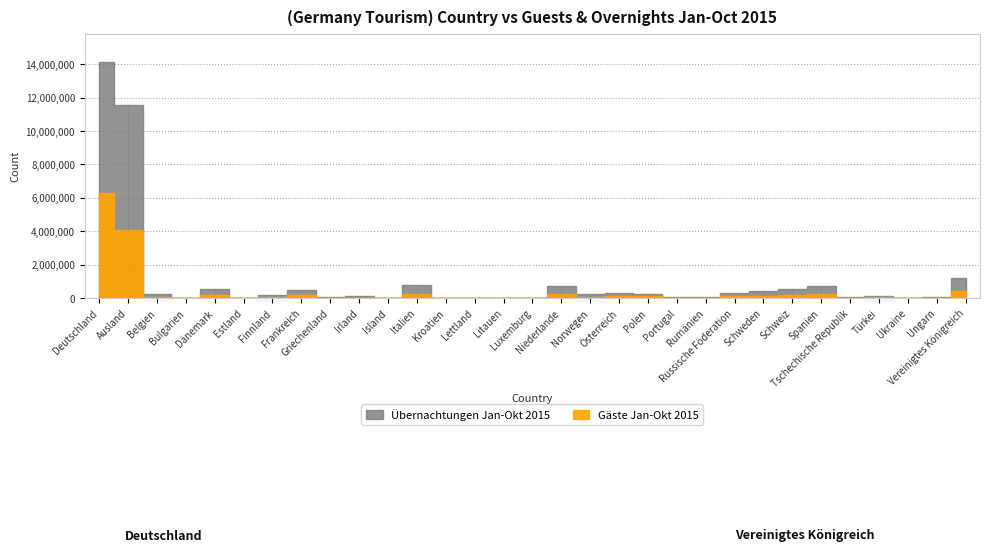

At which label does Gäste Jan-Okt 2015 first exceed 61288?

Deutschland